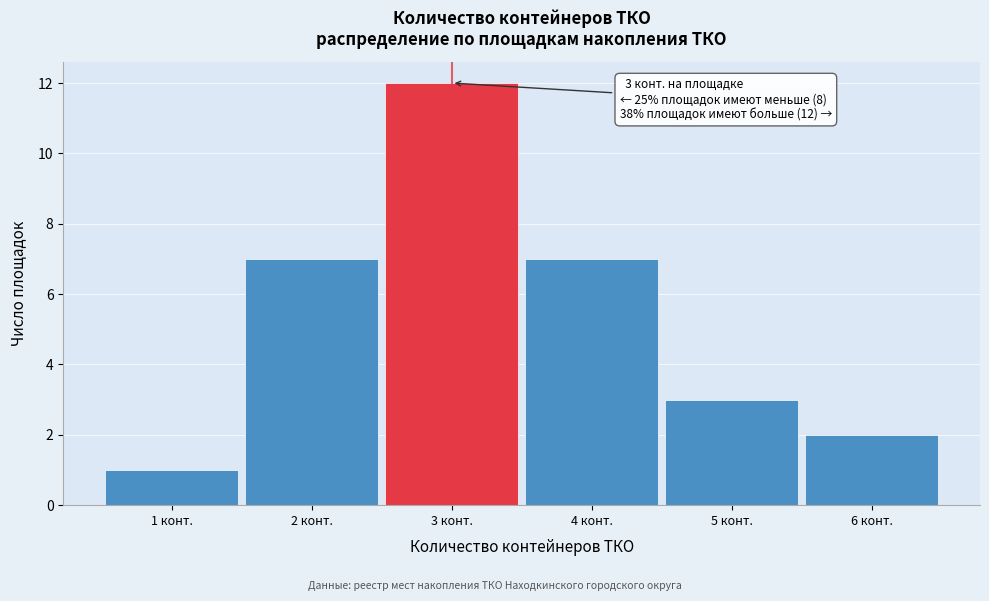

Which range on the x-axis has the tallest bar?

2.5 to 3.5